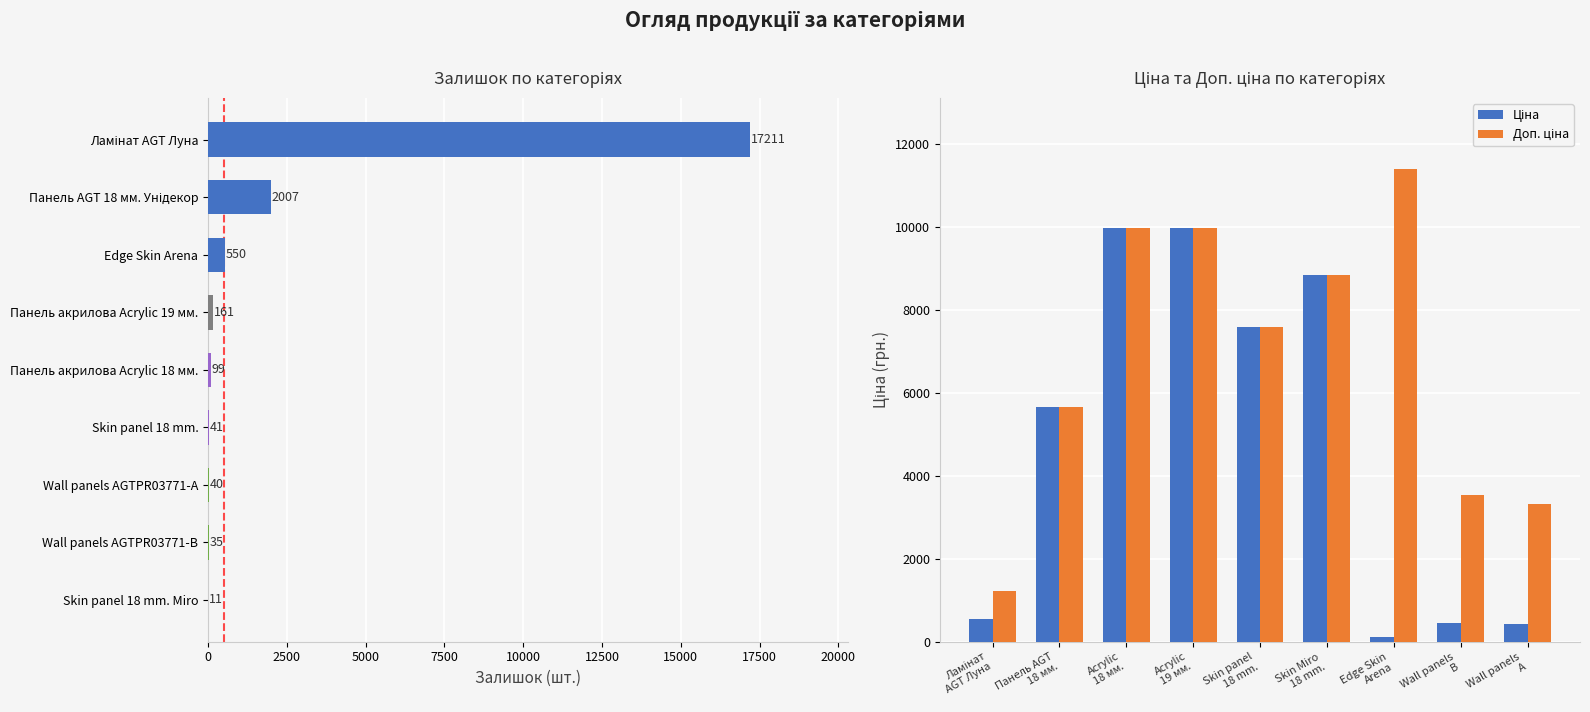

How many groups of bars are there?

9